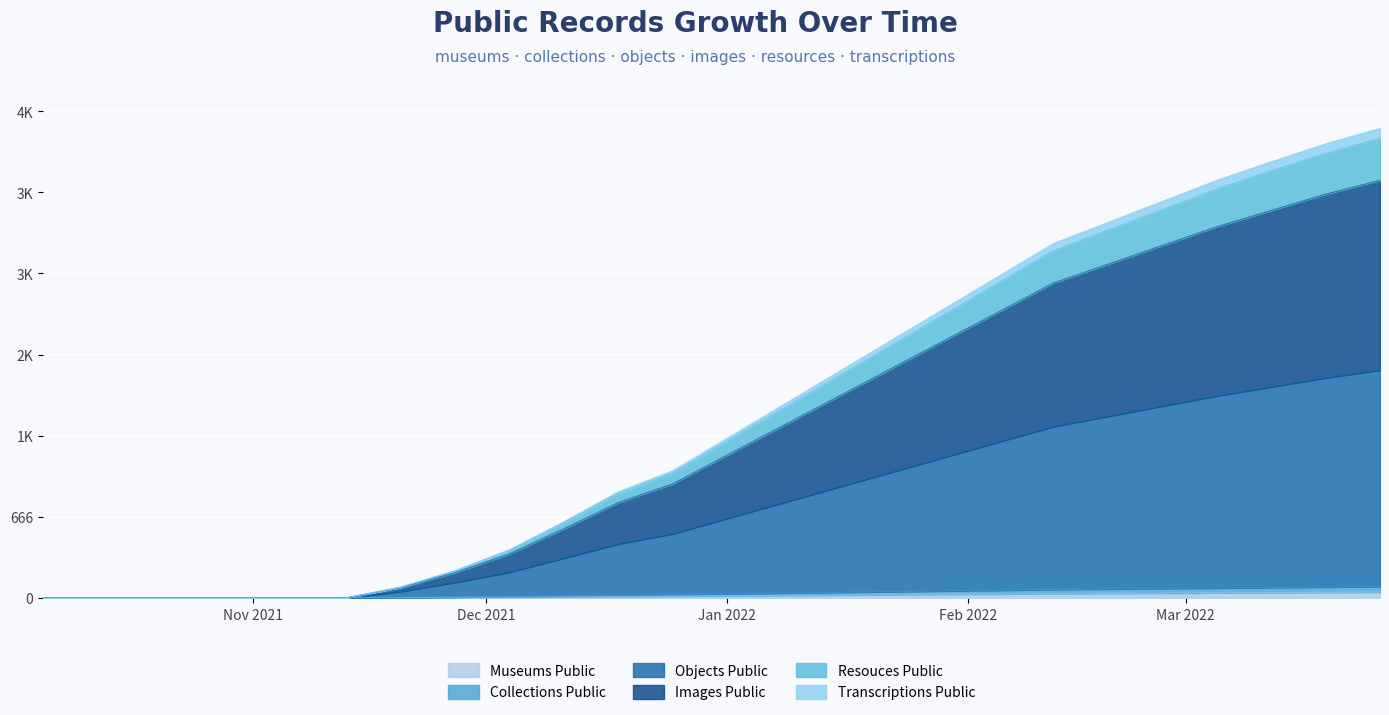

What is the label of the 26th point from the left?

2022-03-26